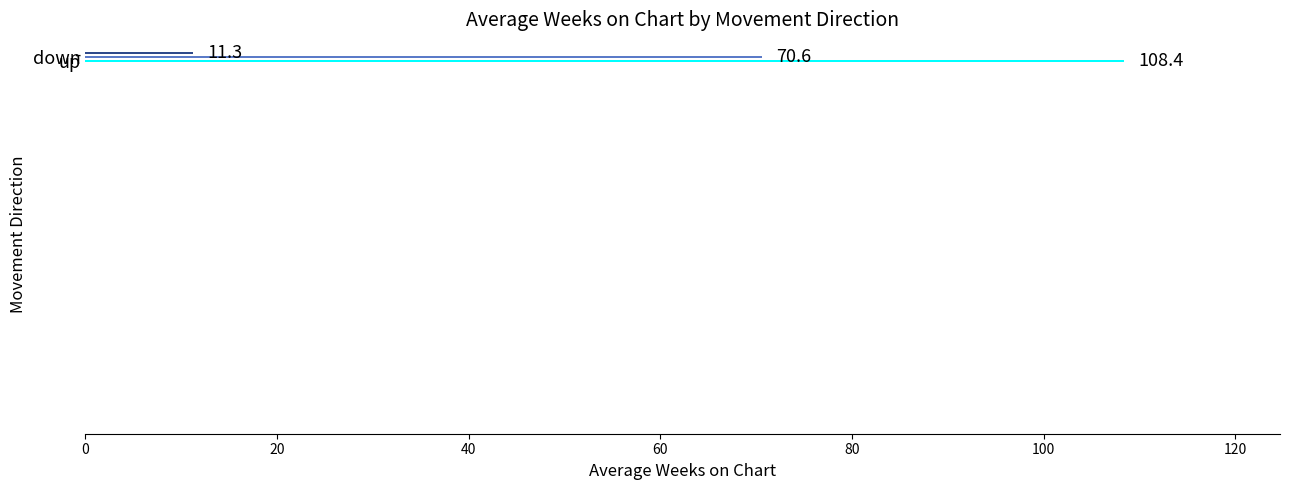

Where is the data nearest to the value 59?

down